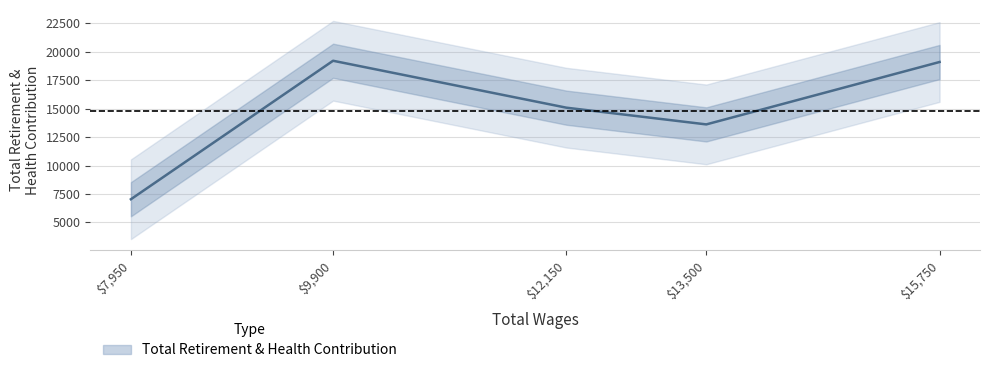

Where does the data first go above 15080?

9900.0